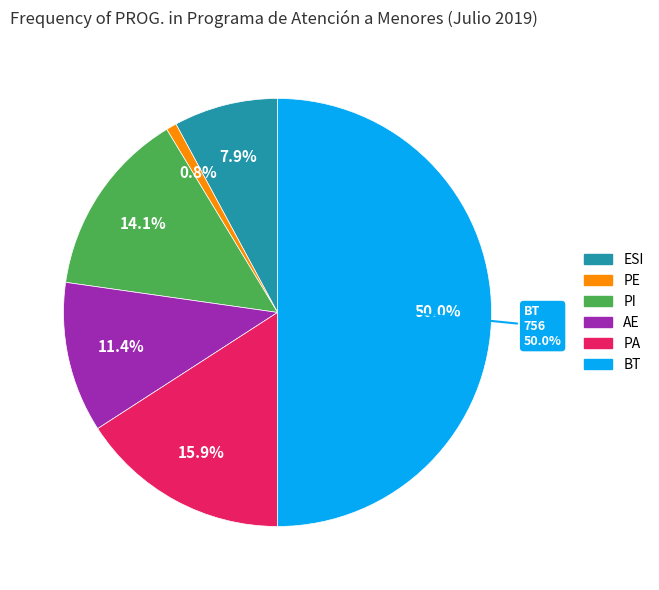

True or false: PI accounts for 14% of the total.

True